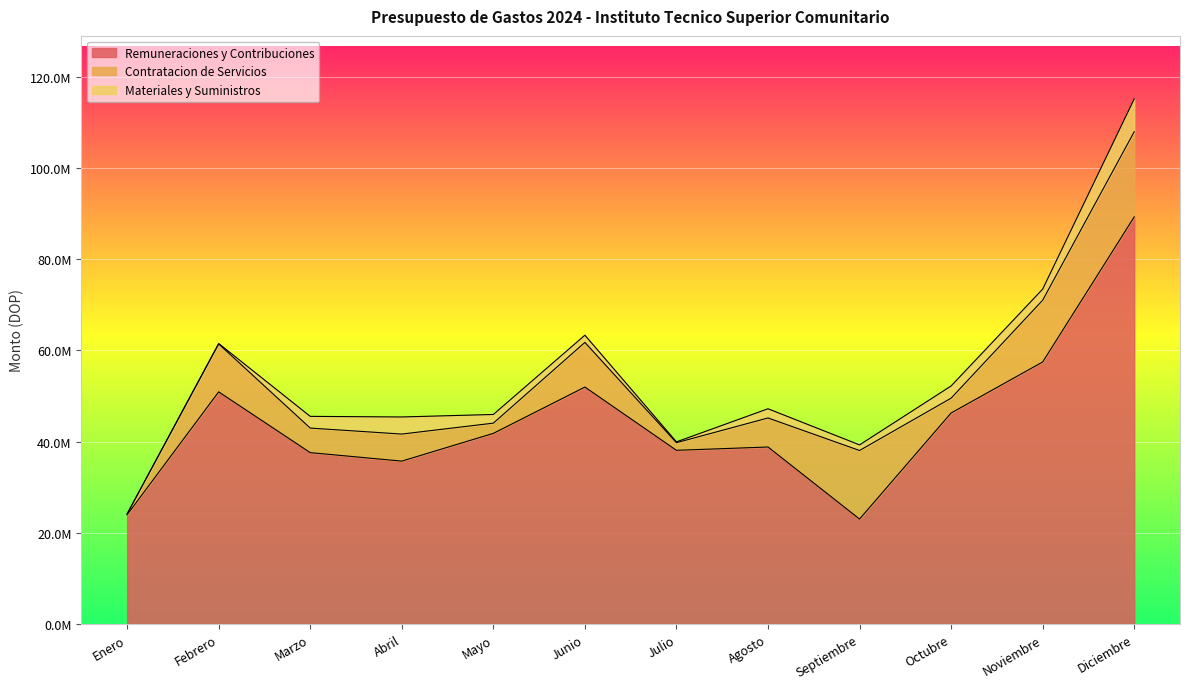

True or false: Materiales y Suministros and Remuneraciones y Contribuciones intersect in this chart.

False